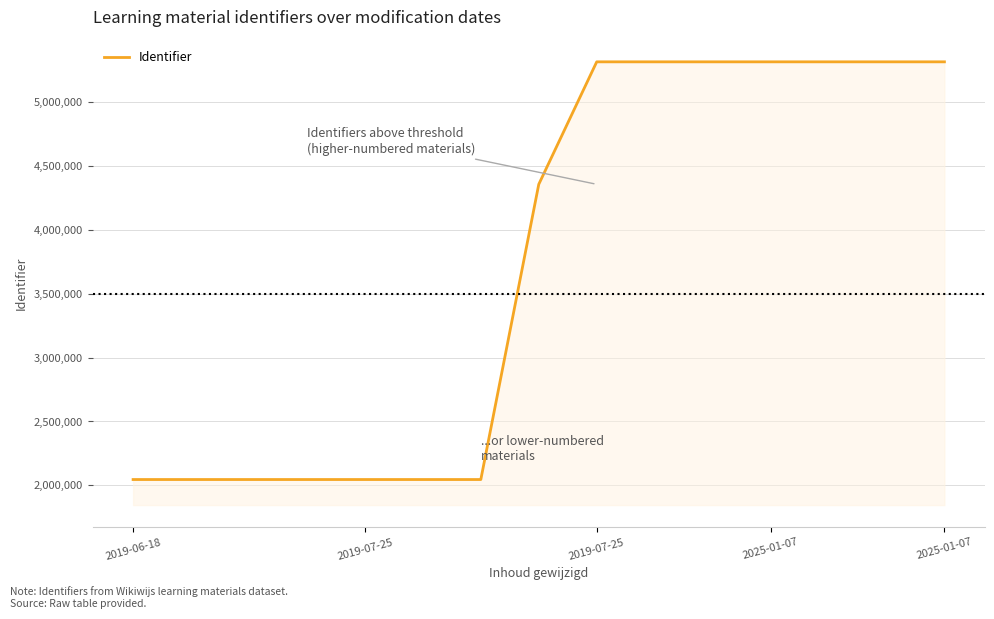

What is the difference between the maximum and minimum values?

3264919